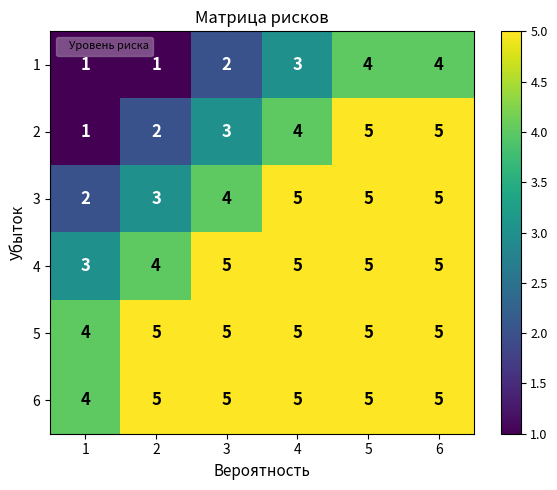

What is the spread (max minus min) of values at 1?

3